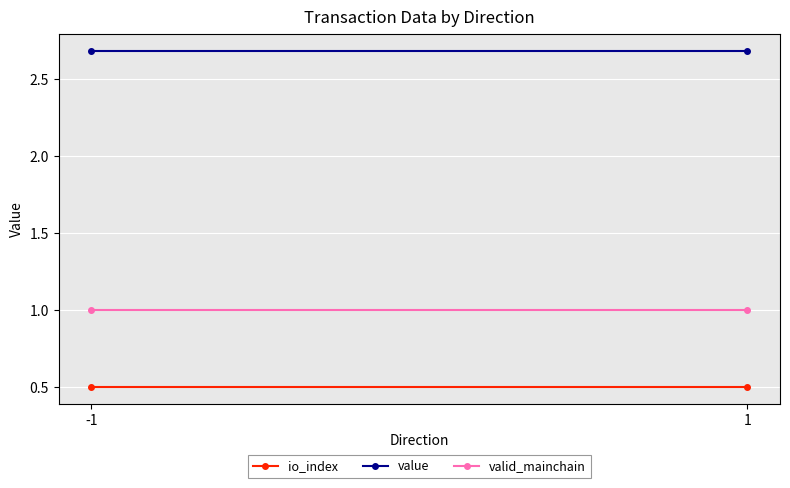

At which label is io_index closest to 0?

-1